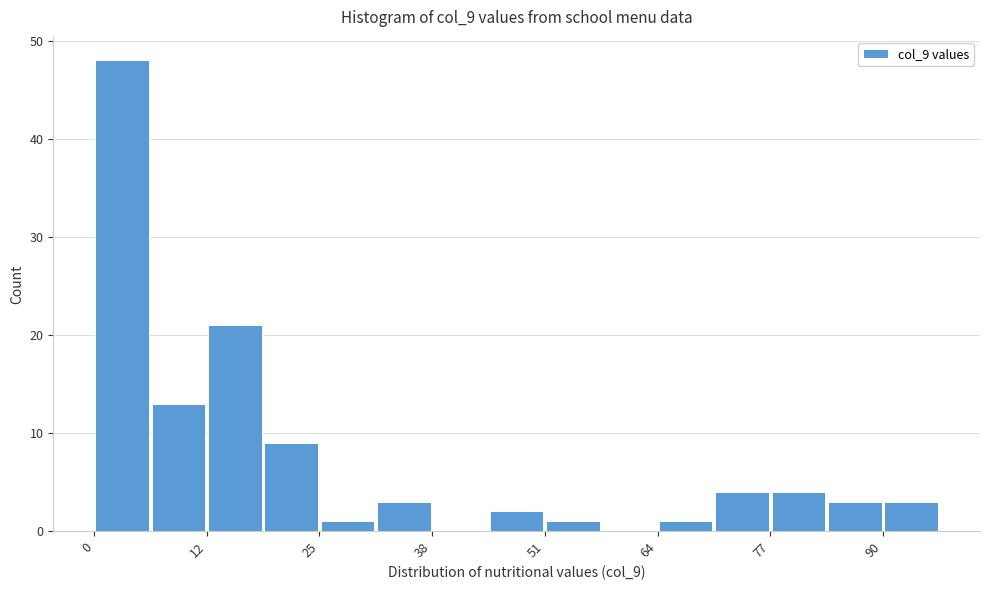

Around what value on the x-axis is the tallest bar? Give the approximate position of its centre, as read against the axis.

4